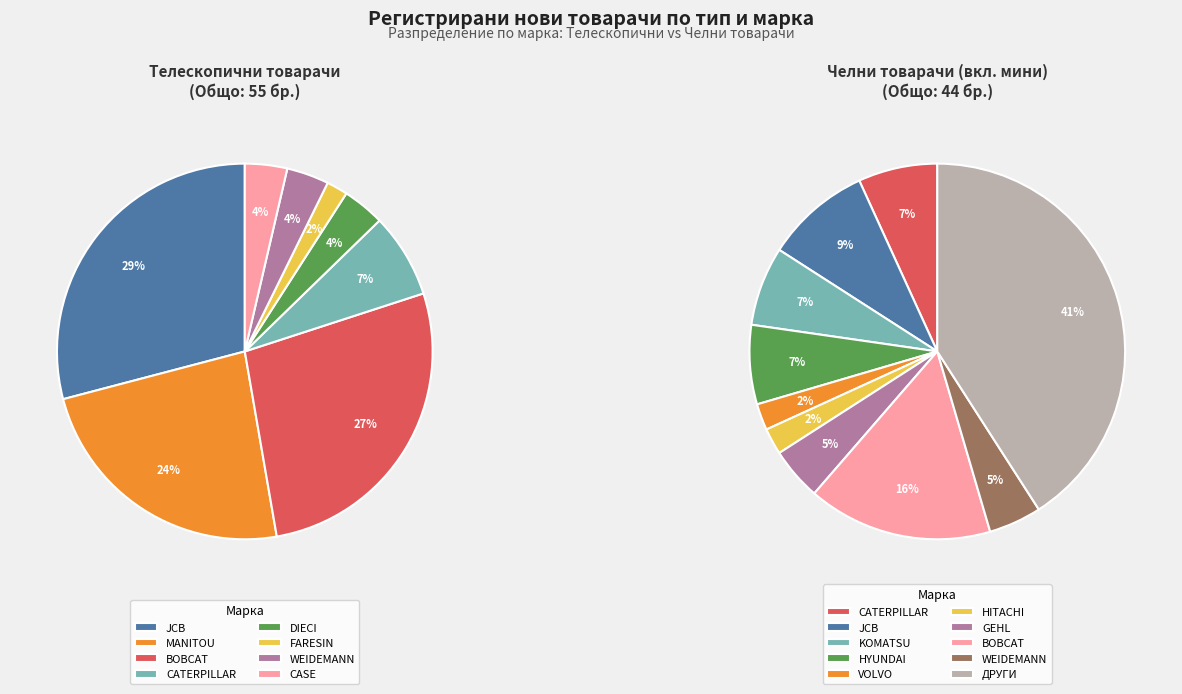

Does 18 account for over 50% of the chart?

No